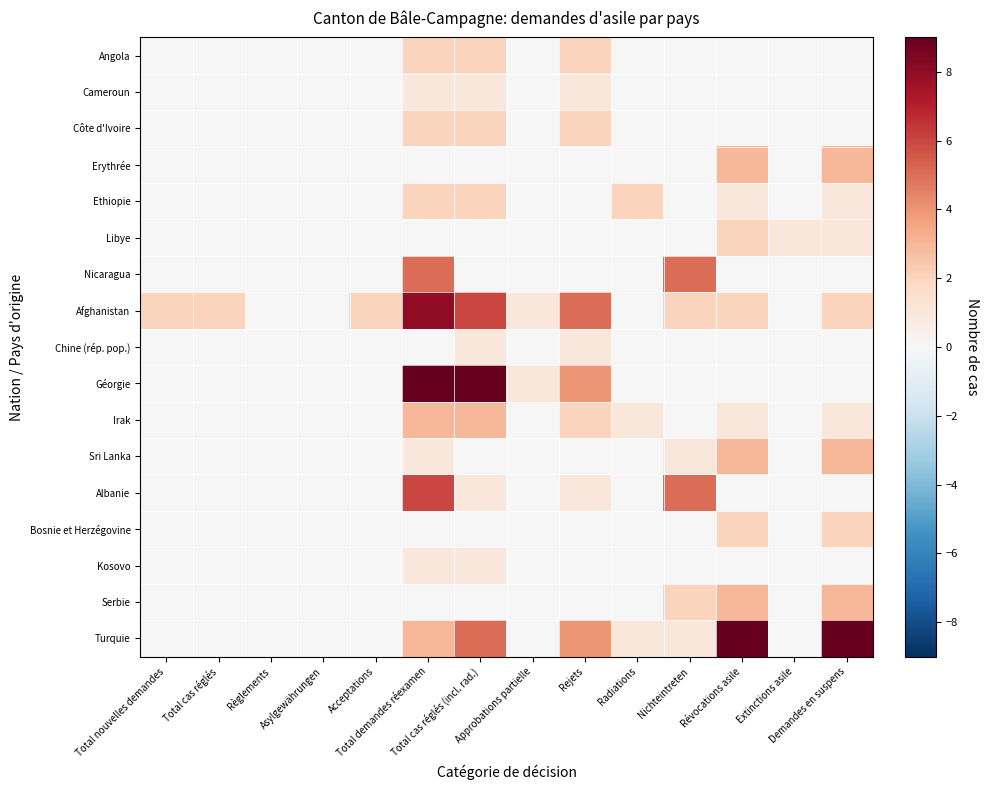

What is the difference between the highest and lowest values at Total demandes réexamen?

9